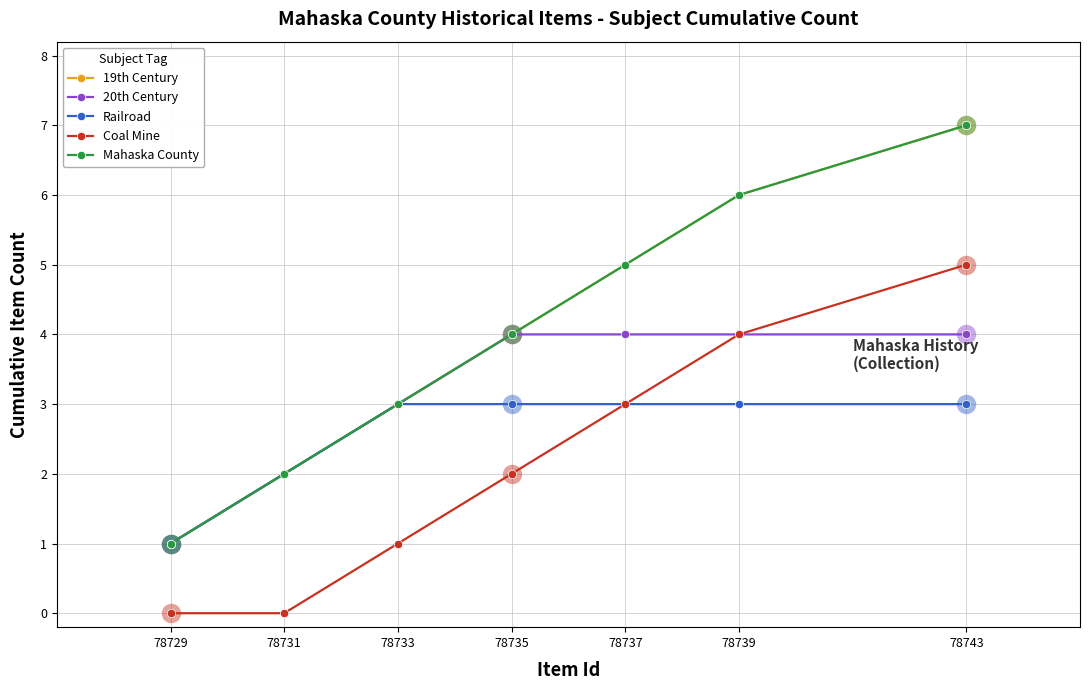

What is the value of the Mahaska County point at the 5th from the left?

5